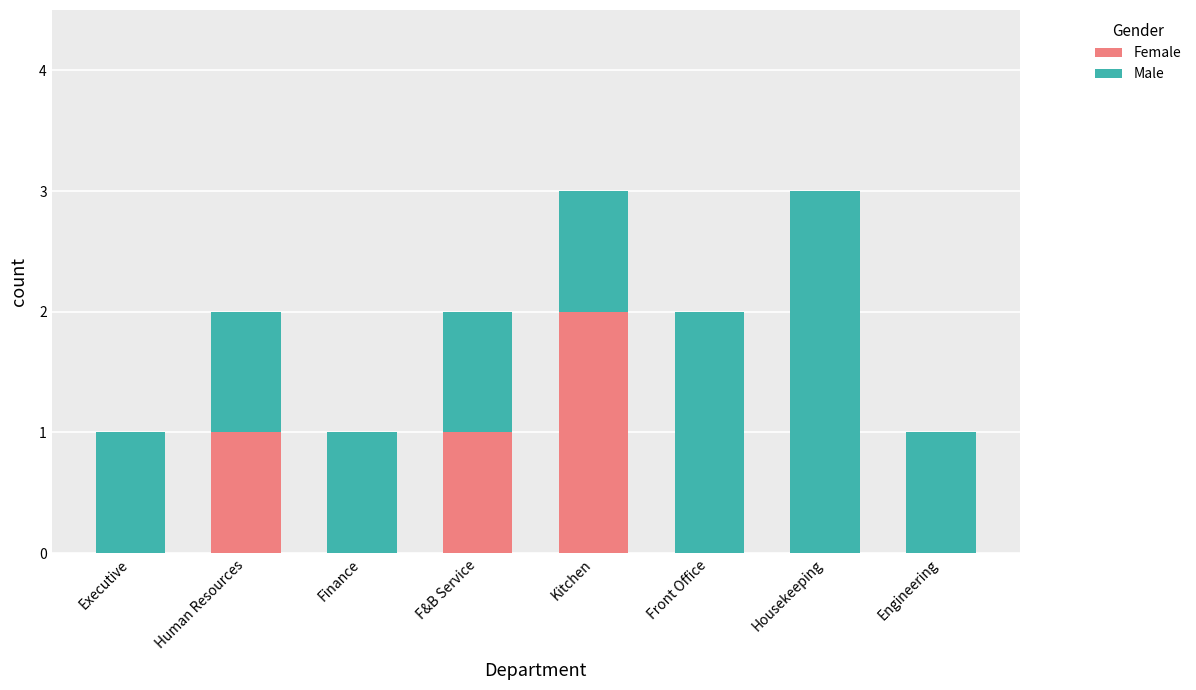

Count the number of data series in this chart.

2